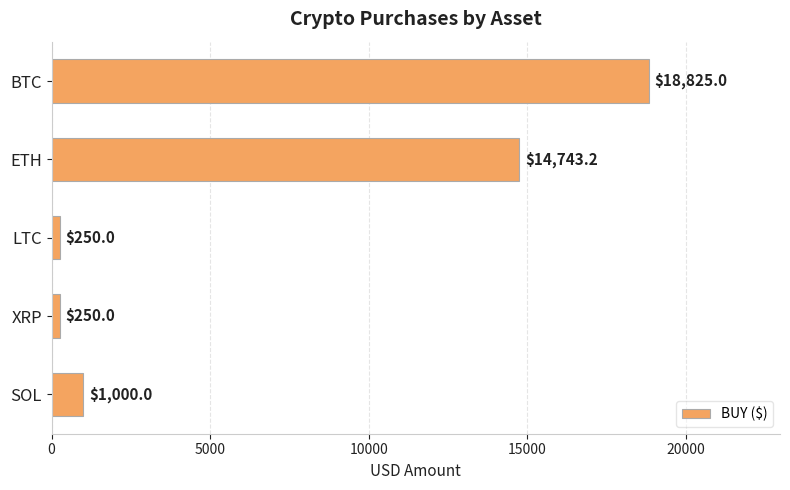

Reading bottom to top, list all the values displayed in this chart.

1000.0	250.0	250.0	14743.2	18825.0